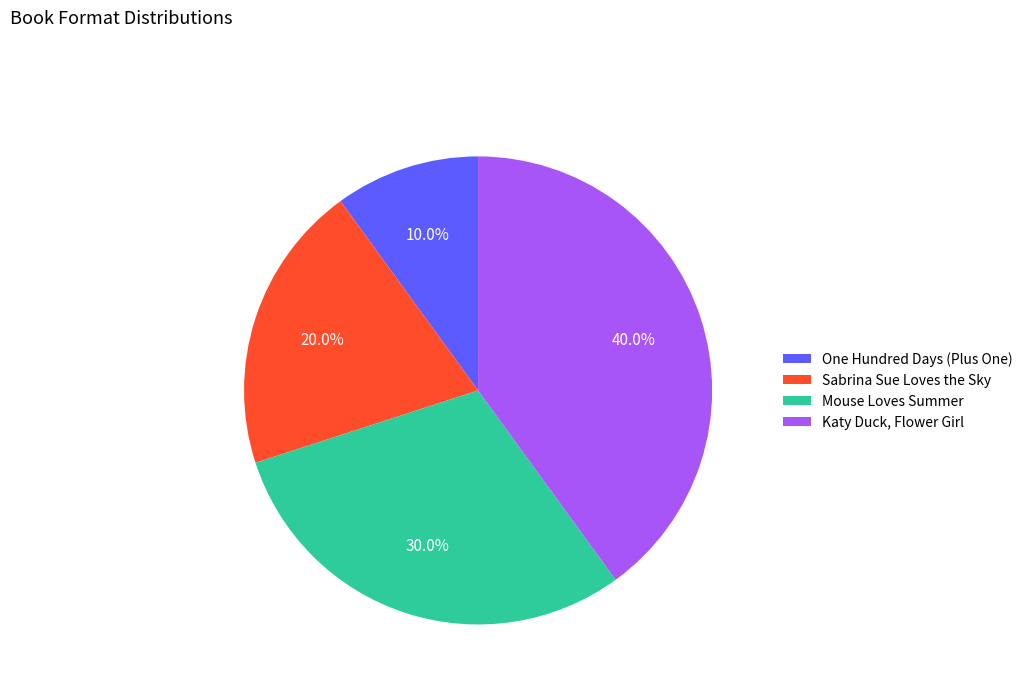

What portion of the pie excludes Mouse Loves Summer?

70.0%